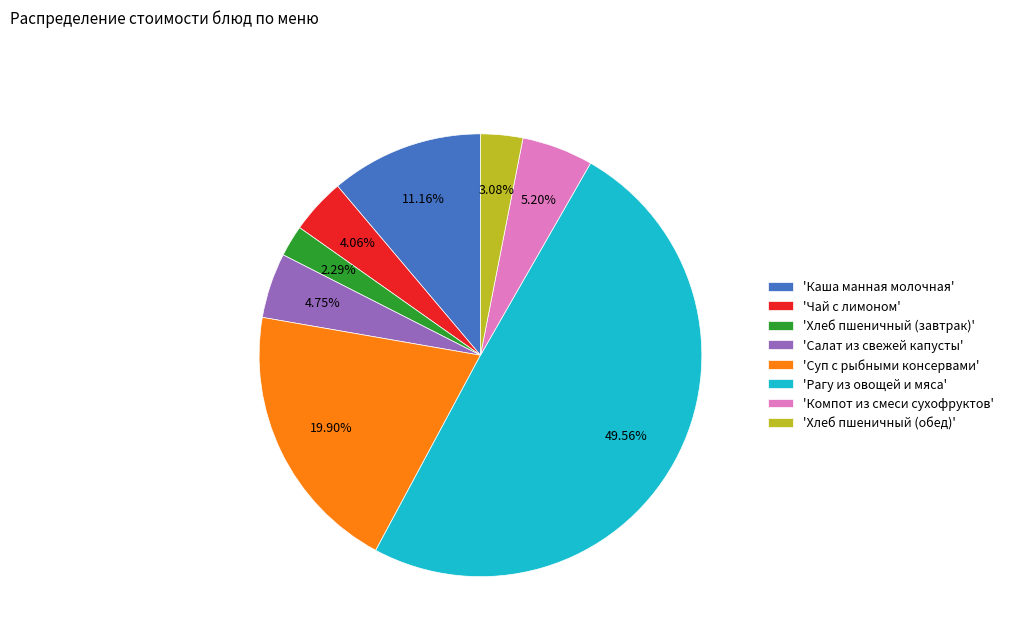

Which slice is the largest?

'Рагу из овощей и мяса'